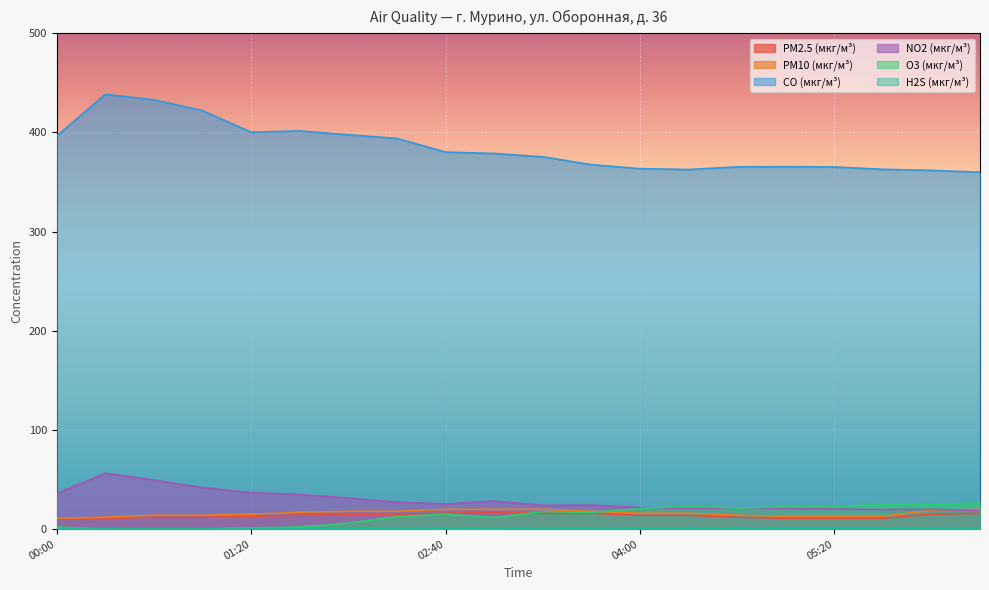

List the labels in order of CO (мкг/м³) value, largest first.

00:20, 00:40, 01:00, 01:40, 01:20, 02:00, 00:00, 02:20, 02:40, 03:00, 03:20, 03:40, 05:00, 04:40, 05:20, 04:00, 05:40, 04:20, 06:00, 06:20